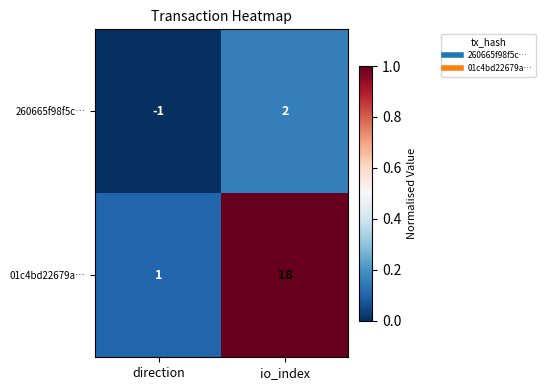

Reading left to right, what are all the values shown in this chart?

260665f98f5c…: -1	2
01c4bd22679a…: 1	18